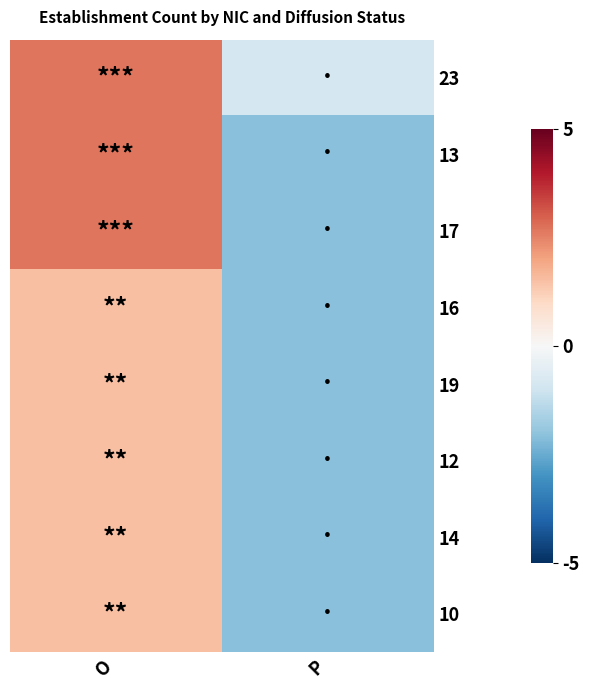

Reading left to right, list all the values displayed in this chart.

23: O=2.7	P=-0.9
13: O=2.7	P=-2.1
17: O=2.7	P=-2.1
16: O=1.5	P=-2.1
19: O=1.5	P=-2.1
12: O=1.5	P=-2.1
14: O=1.5	P=-2.1
10: O=1.5	P=-2.1